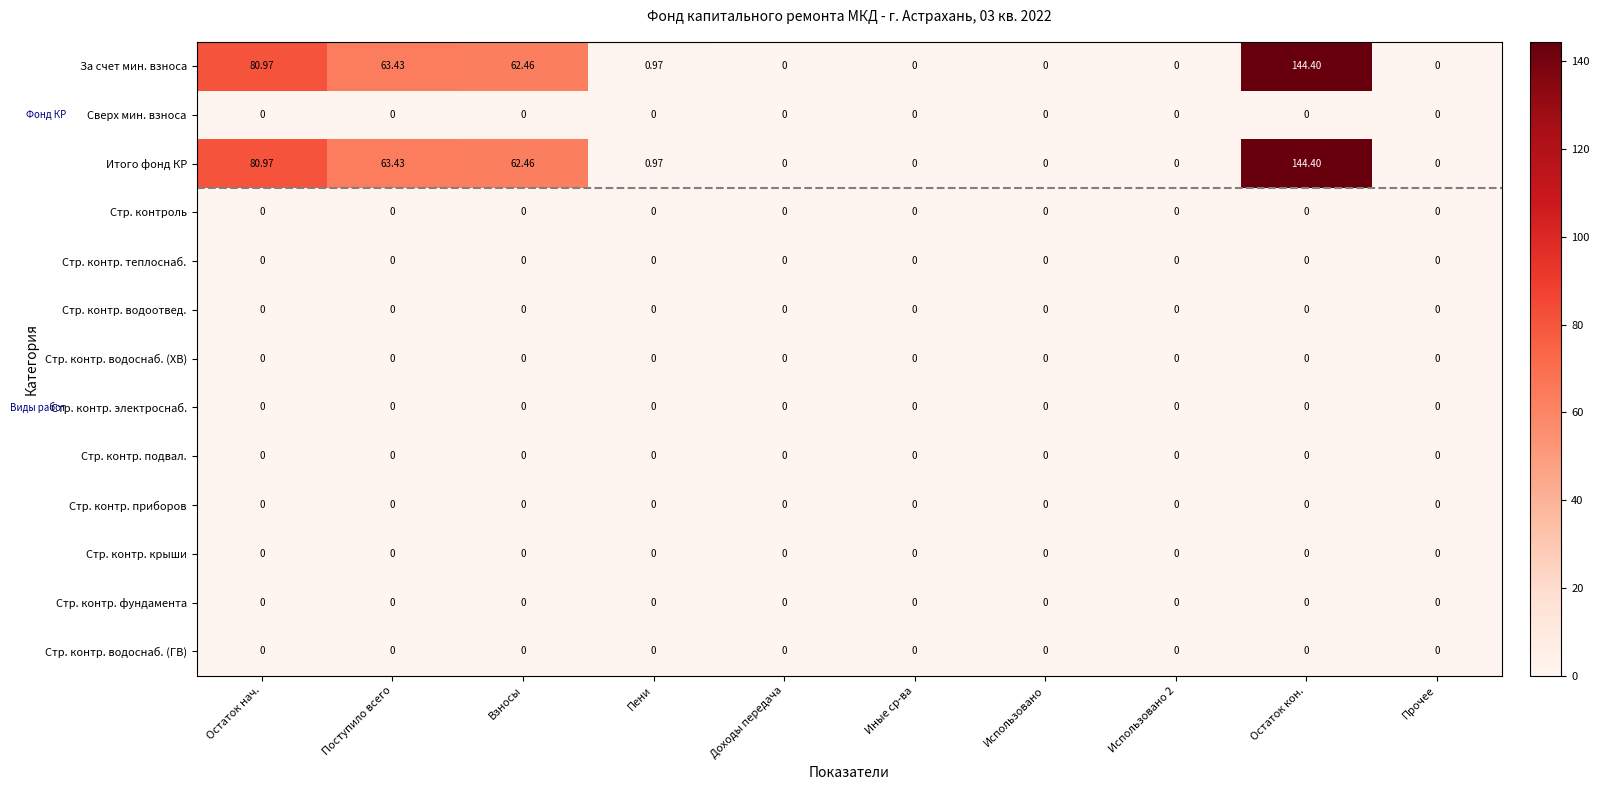

How many distinct data groups are displayed?

13